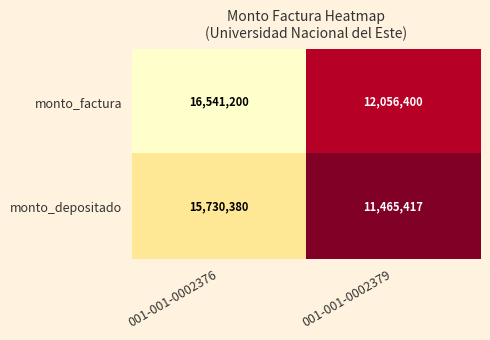

Which series has the largest total across all categories?

monto_factura